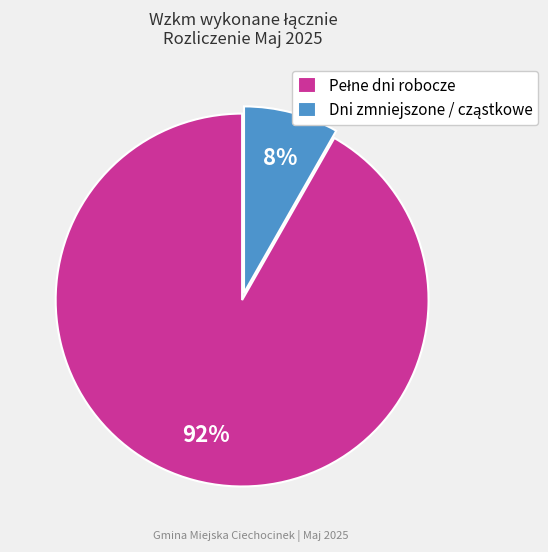

To the nearest percent, what is the difference between the largest and smallest slice percentages?

84%